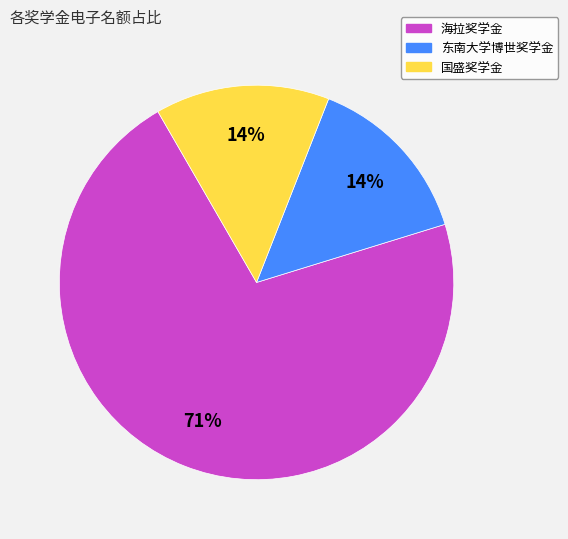

Does 海拉奖学金 account for over 50% of the chart?

Yes